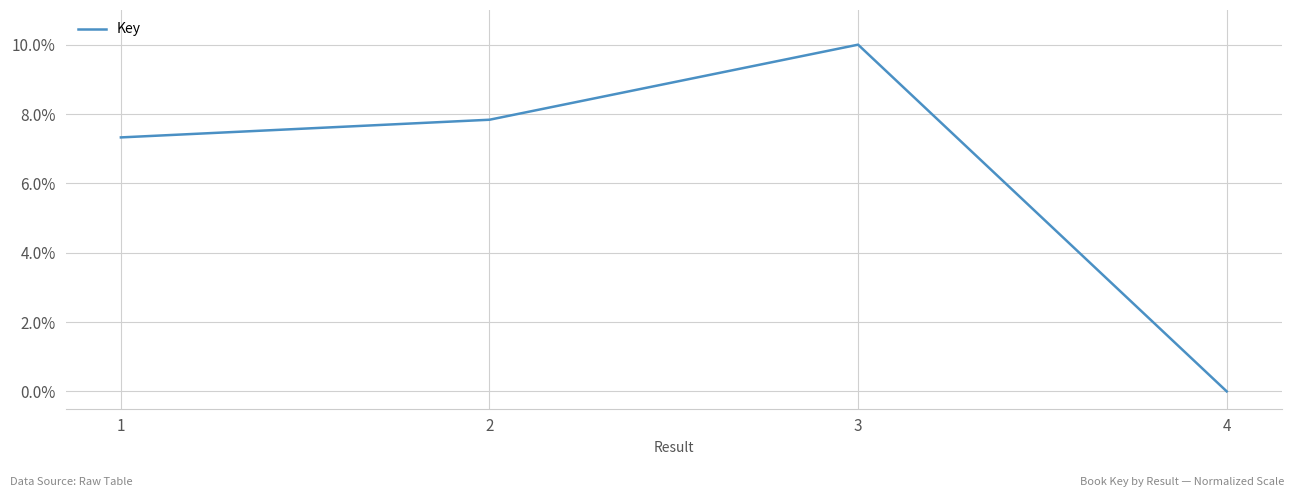

What is the difference between the values at 3 and 1?

2.7